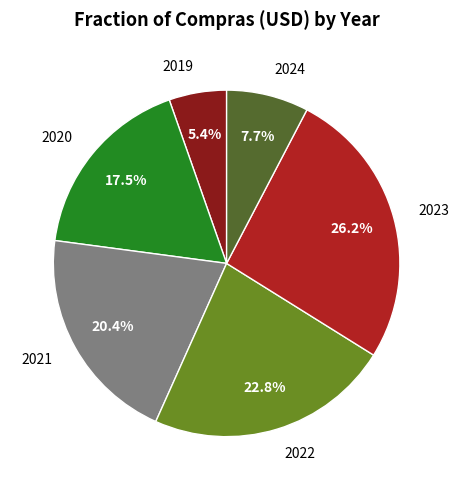

What percentage is the 2019 slice, to the nearest percent?

5%